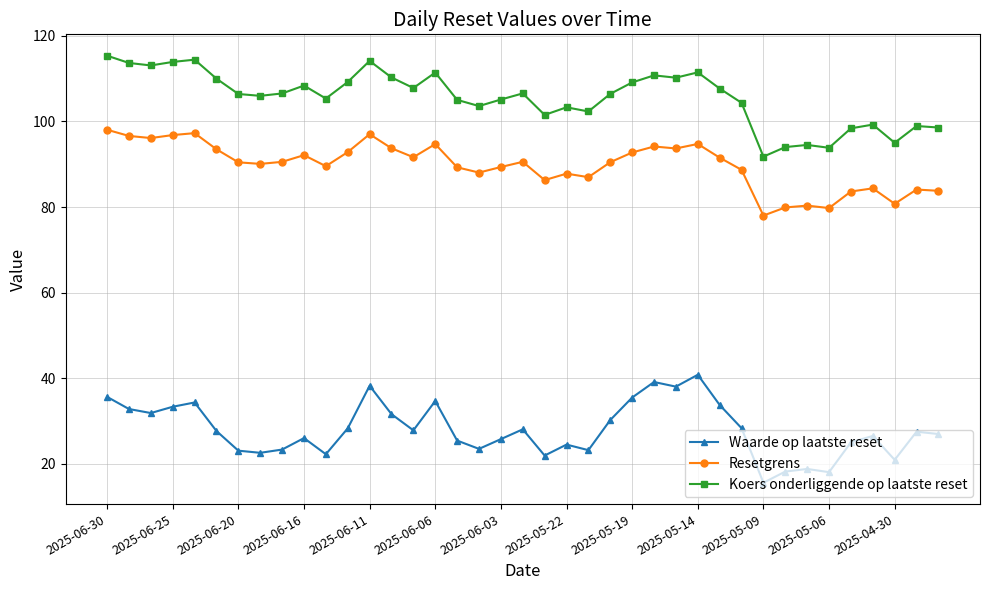

What is the difference between the second highest and minimum values in the Waarde op laatste reset series?

23.5